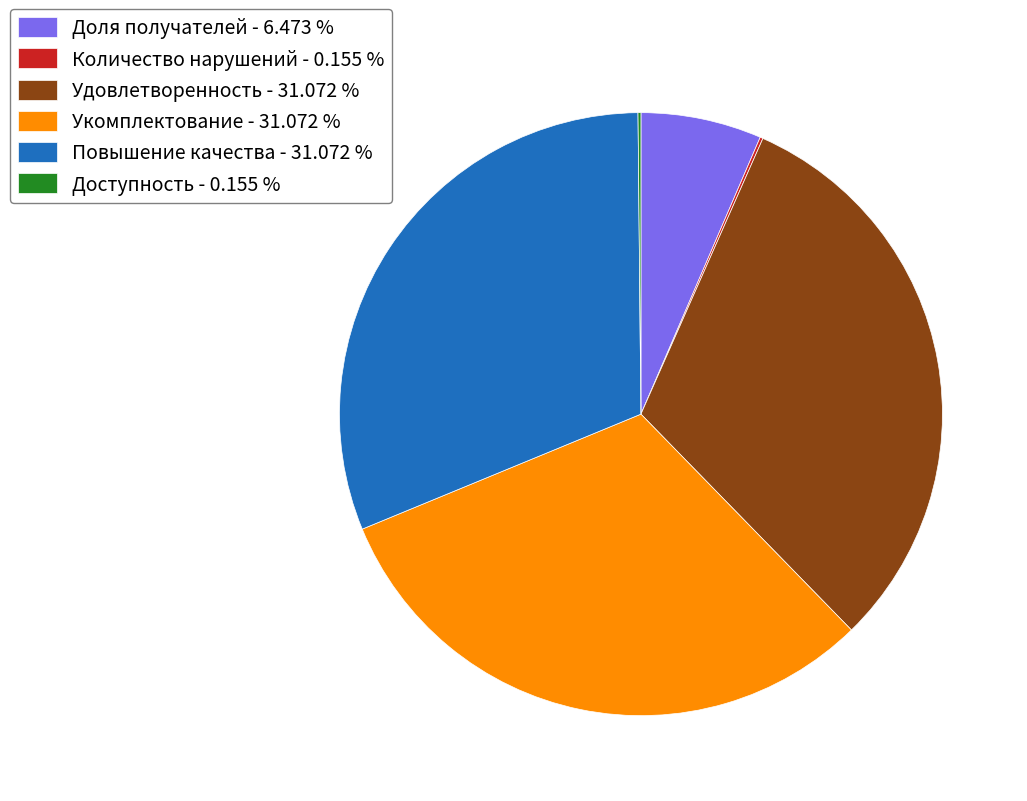

Combined, do Удовлетворенность - 31.072 % and Доля получателей - 6.473 % account for over 50%?

No